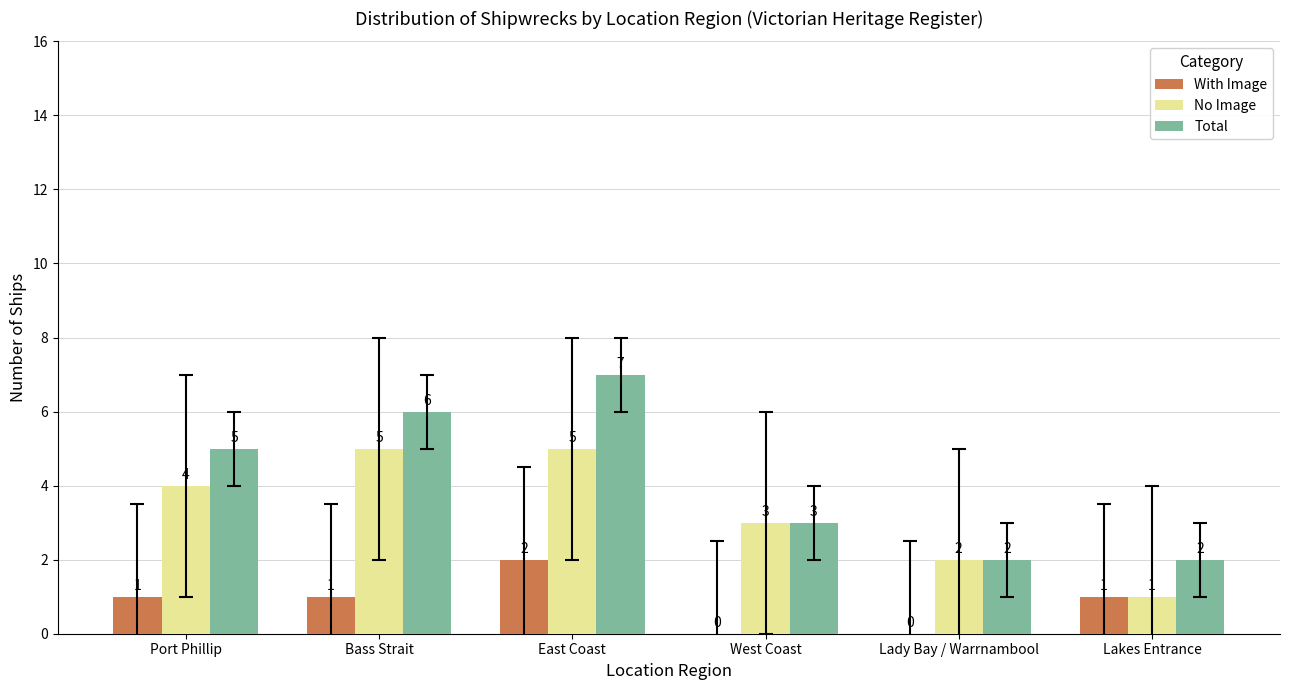

True or false: Total has a value of 0 at Lady Bay / Warrnambool.

False